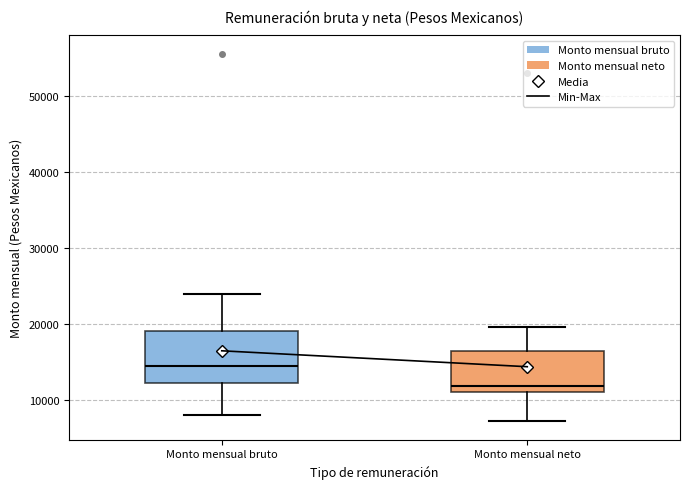

Reading left to right, read every box against the y-axis: the position of its median line, the range the box covers, and the ends of its whiskers. The values are not printed on the chart, so give them approximately, as read against the axis.

Monto mensual bruto: median 14000, box 12000 to 19000, whiskers 8000 to 24000
Monto mensual neto: median 12000, box 11000 to 16000, whiskers 7000 to 20000